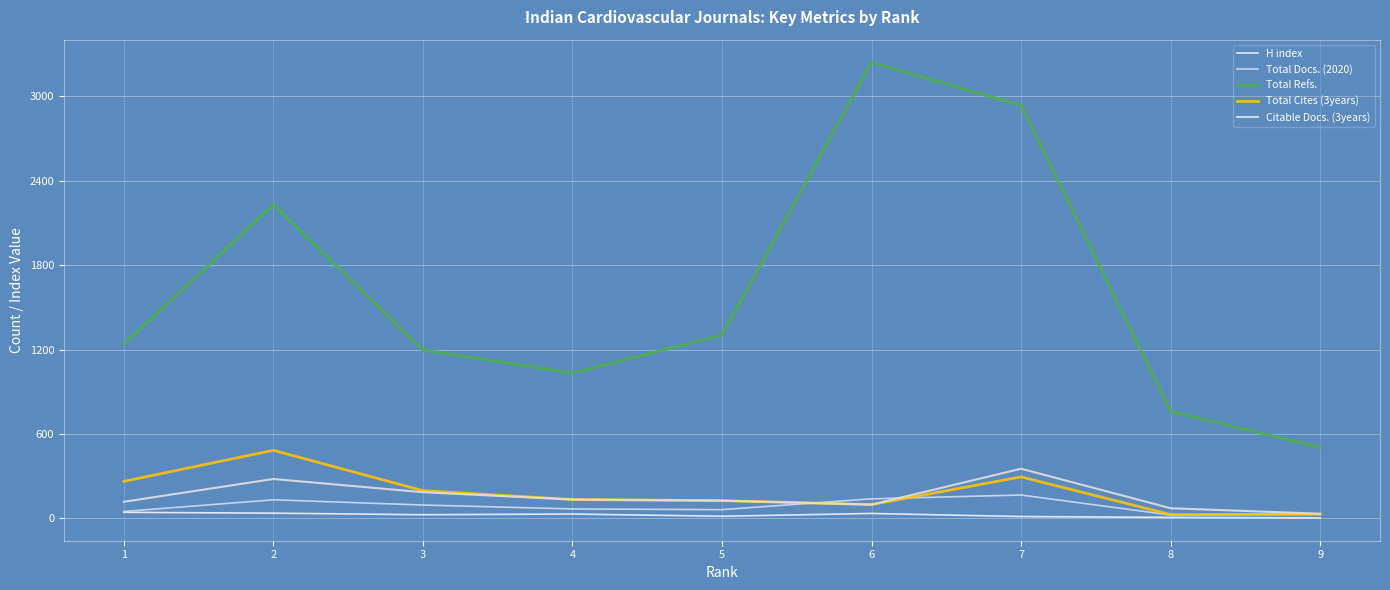

How many lines are shown in the chart?

5